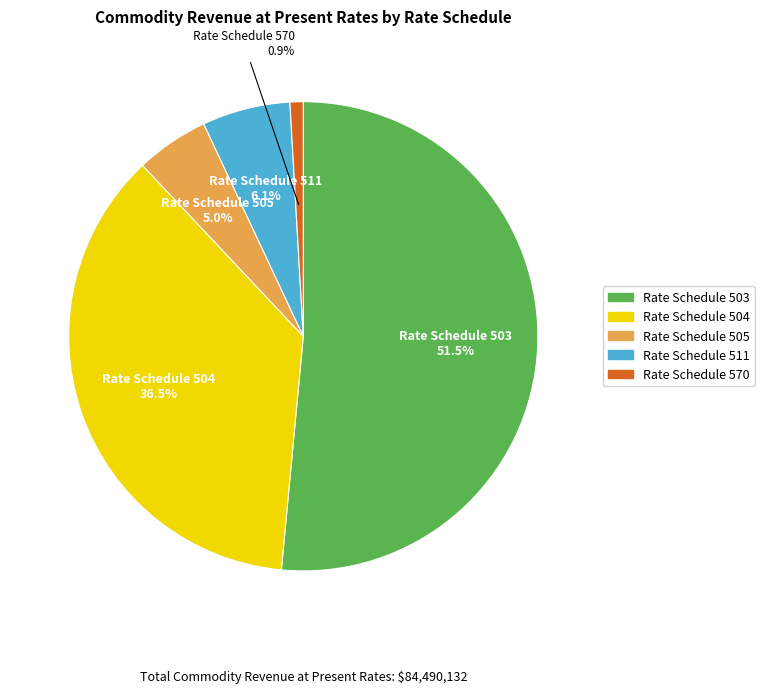

To the nearest percent, what is the difference between the Rate Schedule 511 and Rate Schedule 503 slice percentages?

45%